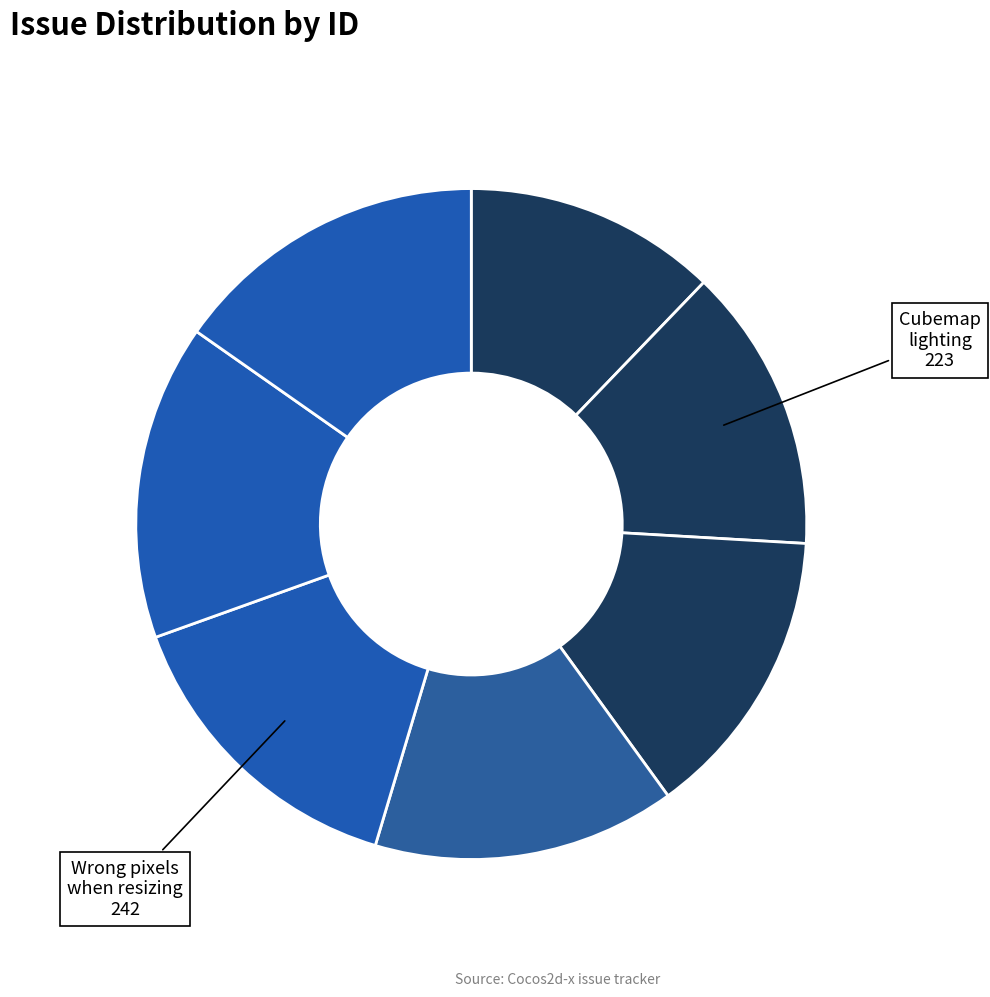

Which category has the smallest portion of the pie?

Area light source